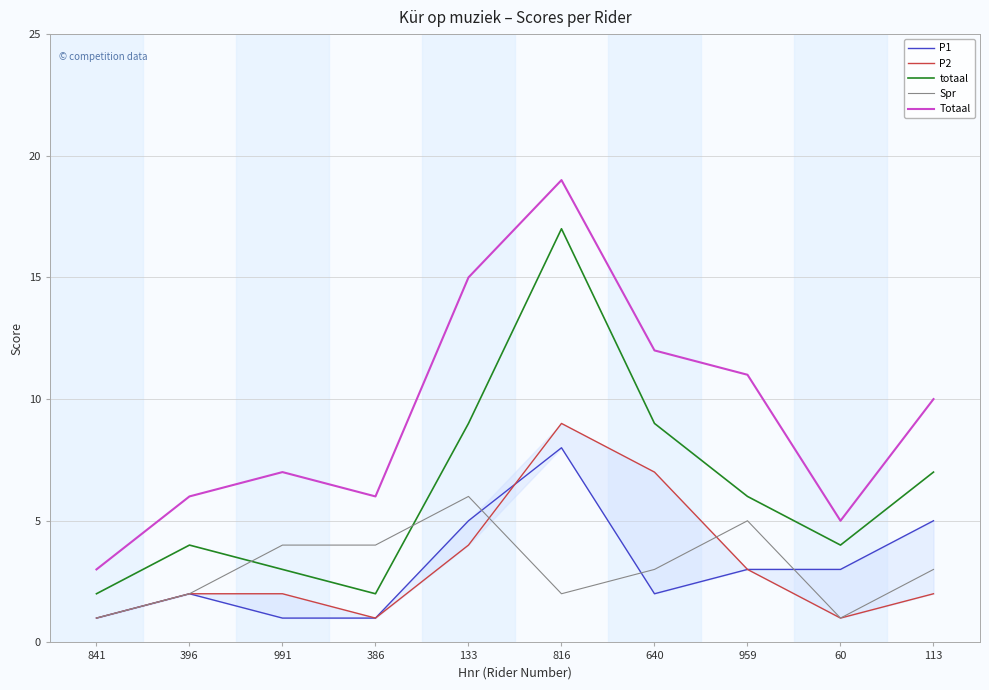

Between 396 and 640, which series saw the biggest shift?

Totaal